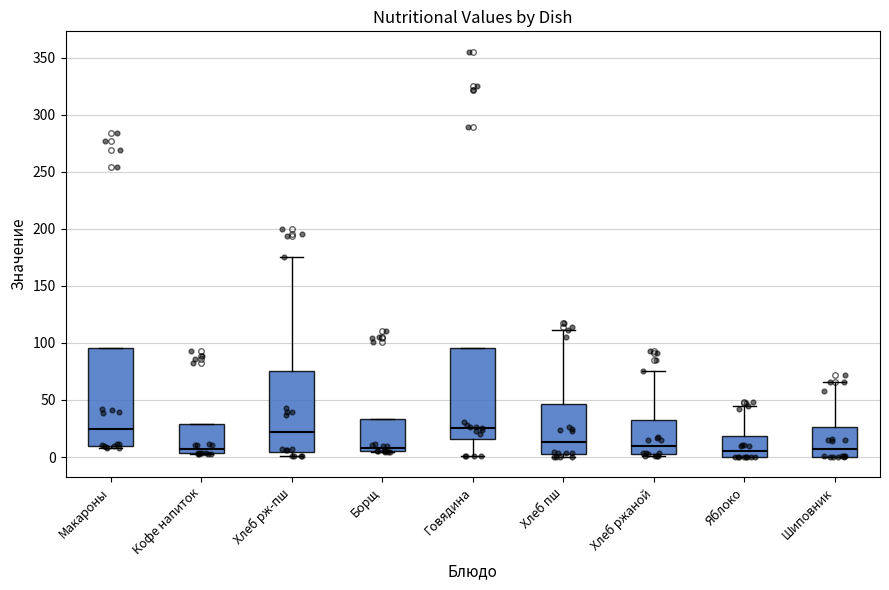

Reading left to right, transcribe this box plot: for each box, give where its median line is, the range the box spans, and where its two whiskers end, as read against the y-axis. The values are not printed on the chart, so give them approximately, as read against the axis.

Макароны: median 25, box 10 to 95, whiskers 10 (just below the box's lower edge) to 95
Кофе напиток: median 5 (just above the box's lower edge), box 5 to 30, whiskers 5 to 30
Хлеб рж-пш: median 20, box 5 to 75, whiskers 0 to 175
Борщ: median 10, box 5 to 35, whiskers 5 to 35
Говядина: median 25, box 15 to 95, whiskers 0 to 95
Хлеб пш: median 15, box 5 to 45, whiskers 0 to 110
Хлеб ржаной: median 10, box 0 to 30, whiskers 0 (just below the box's lower edge) to 75
Яблоко: median 5, box 0 to 20, whiskers 0 to 45
Шиповник: median 5, box 0 to 25, whiskers 0 to 65